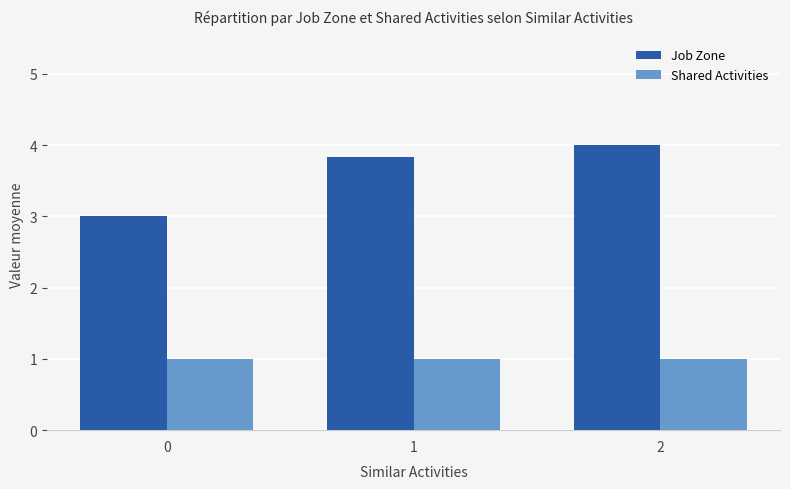

Rank the series at 1 from lowest to highest value.

Shared Activities, Job Zone